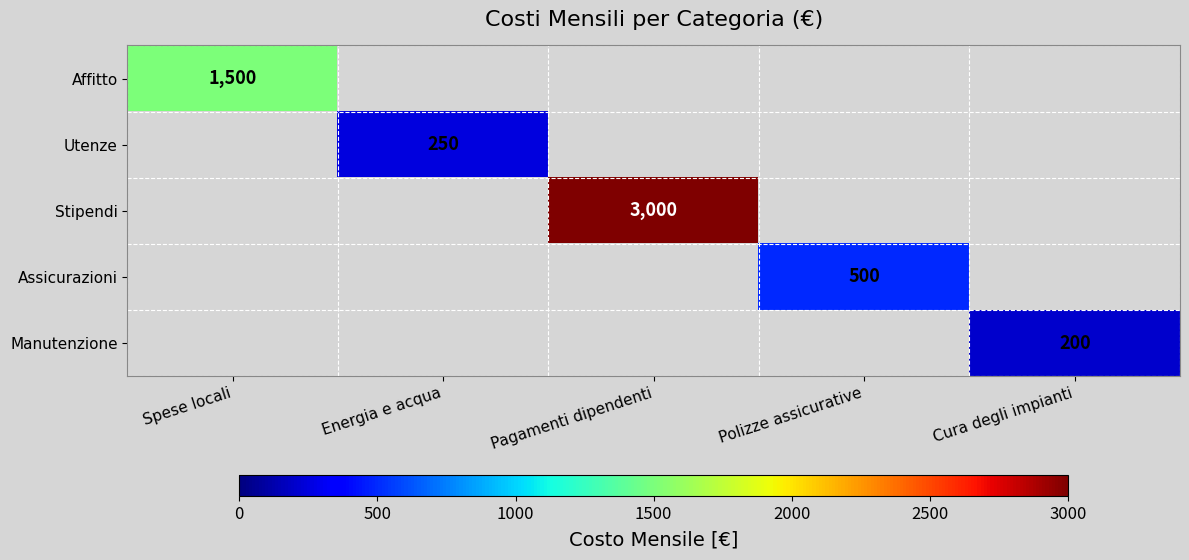

Which has a higher value, Energia e acqua or Pagamenti dipendenti?

Pagamenti dipendenti